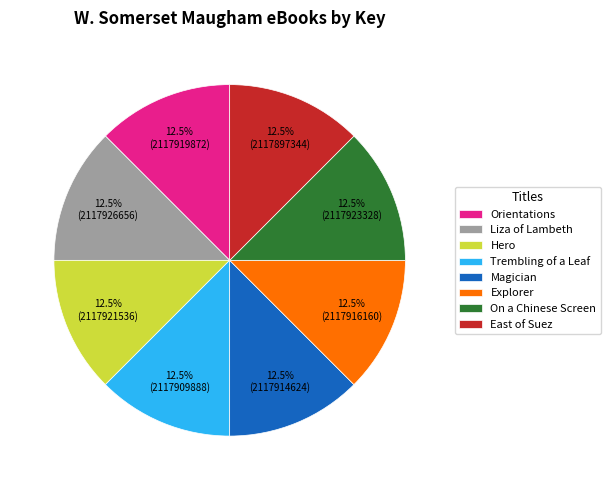

What is the ratio of the value at Explorer to the value at Hero?

1.0